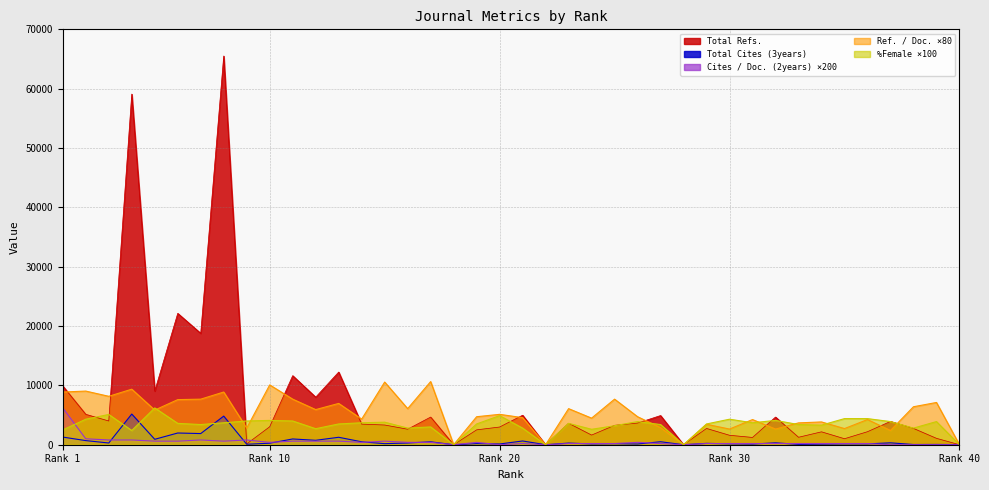

What is the total value across all series at 9?

7821